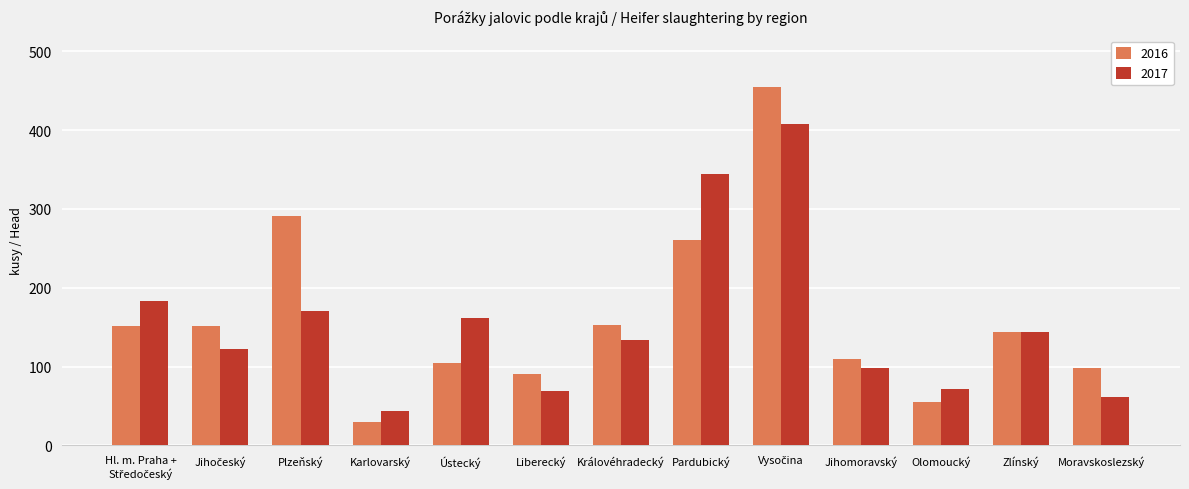

What is the label of the 7th bar from the right?

Královéhradecký